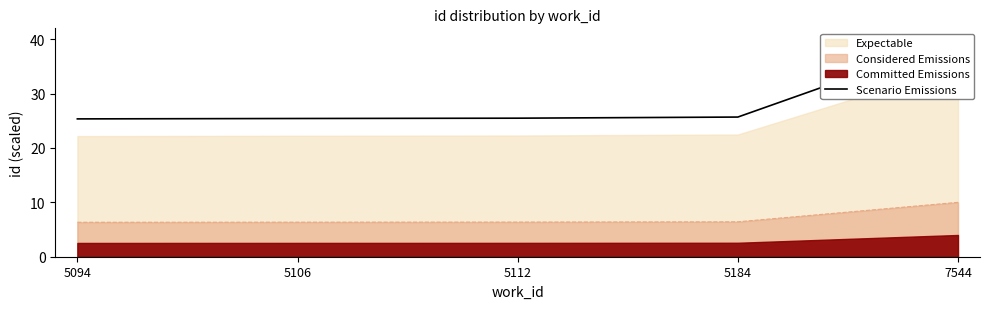

True or false: the data shows 41.6 at 5184.

False